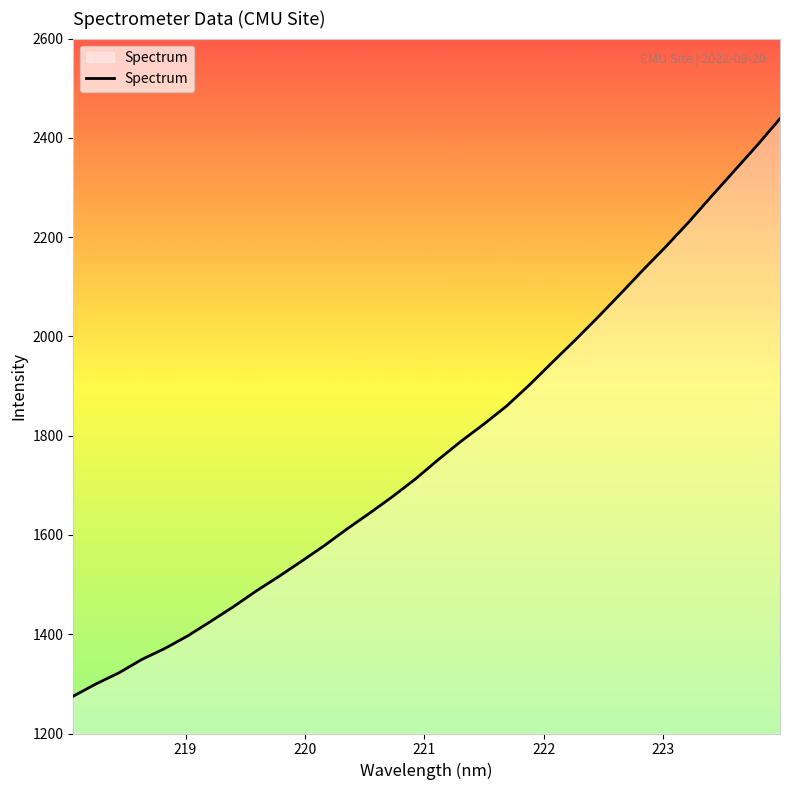

What is the difference between the maximum and minimum values?

1163.5